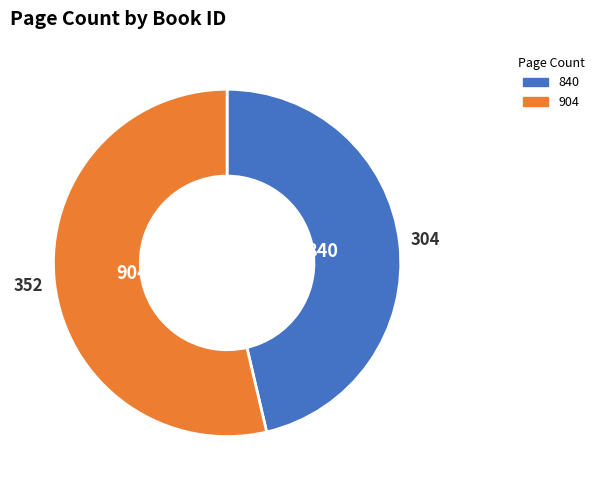

Rank the categories by value from highest to lowest.

904, 840